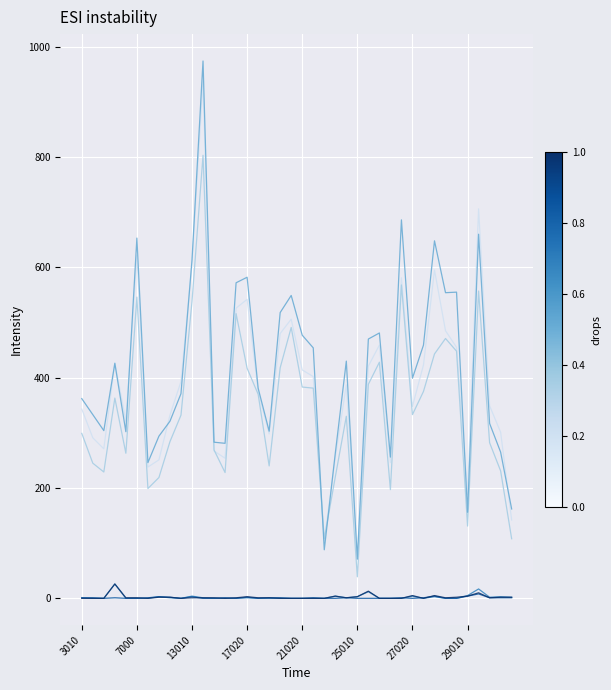

What is the maximum value shown in the chart?

974